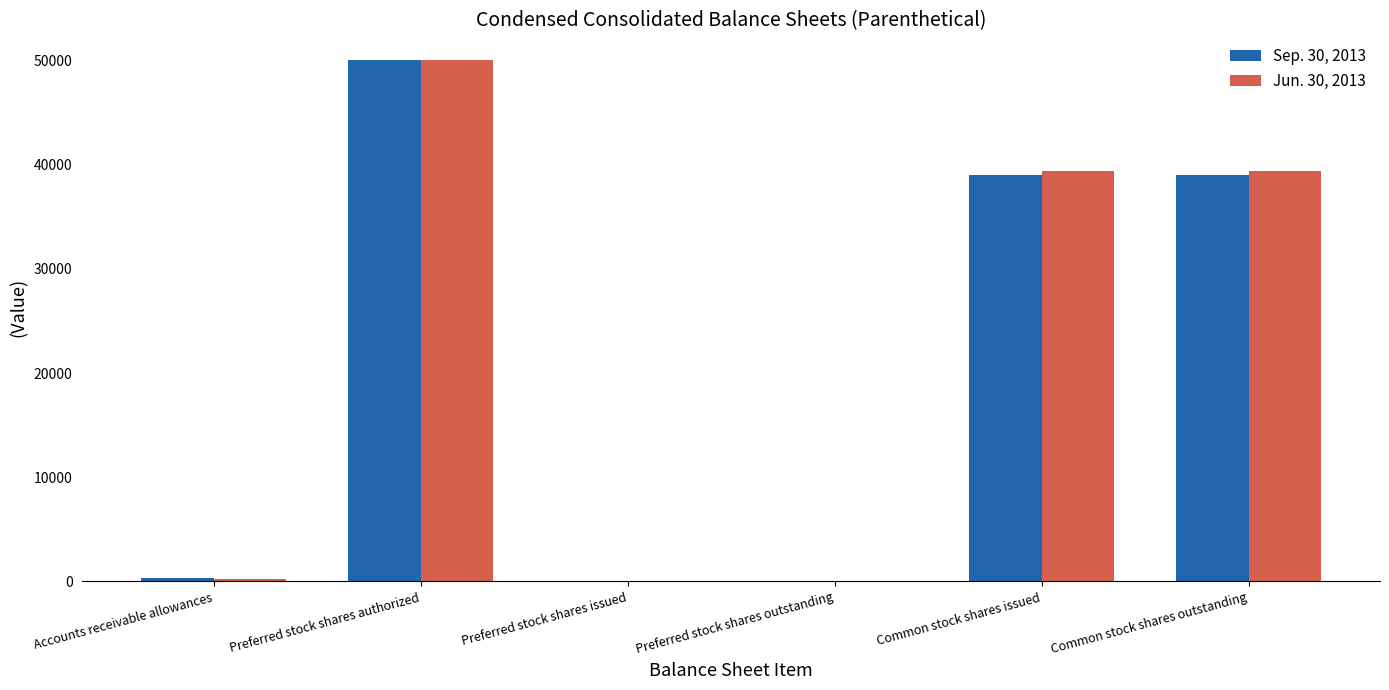

Does the chart contain stacked bars?

No